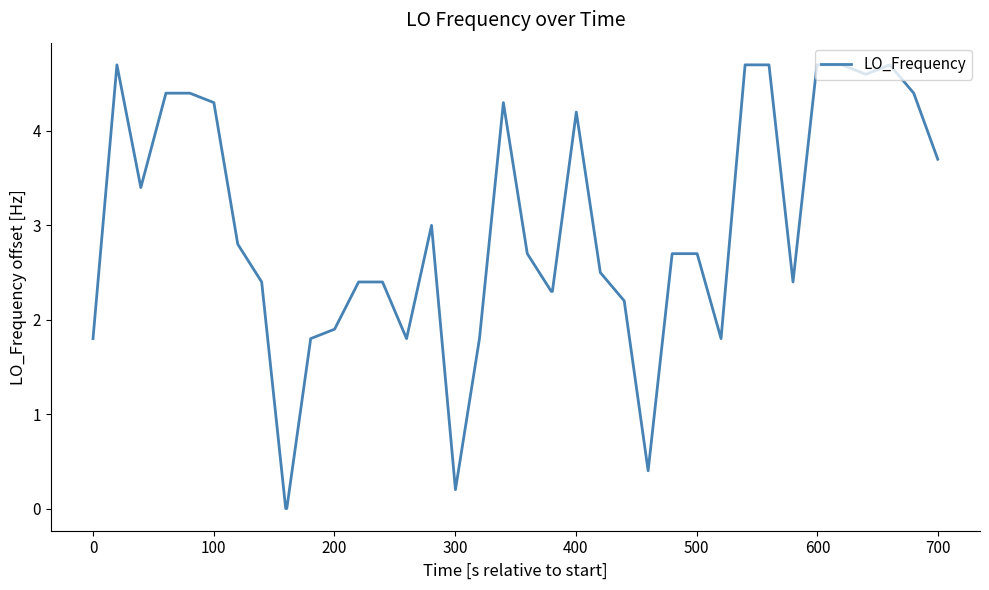

What is the maximum value shown in the chart?

4.7